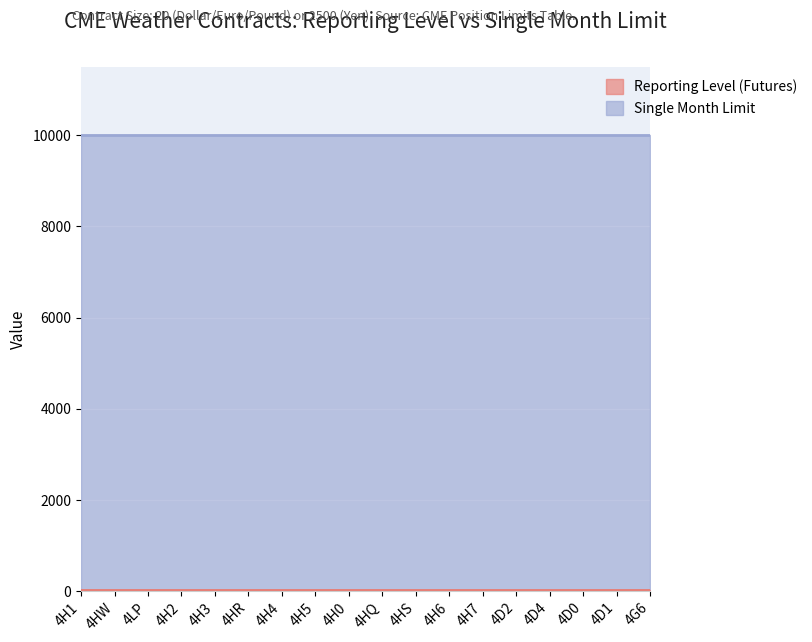

What is the value of the Reporting Level (Futures) point at the 2nd from the left?

25